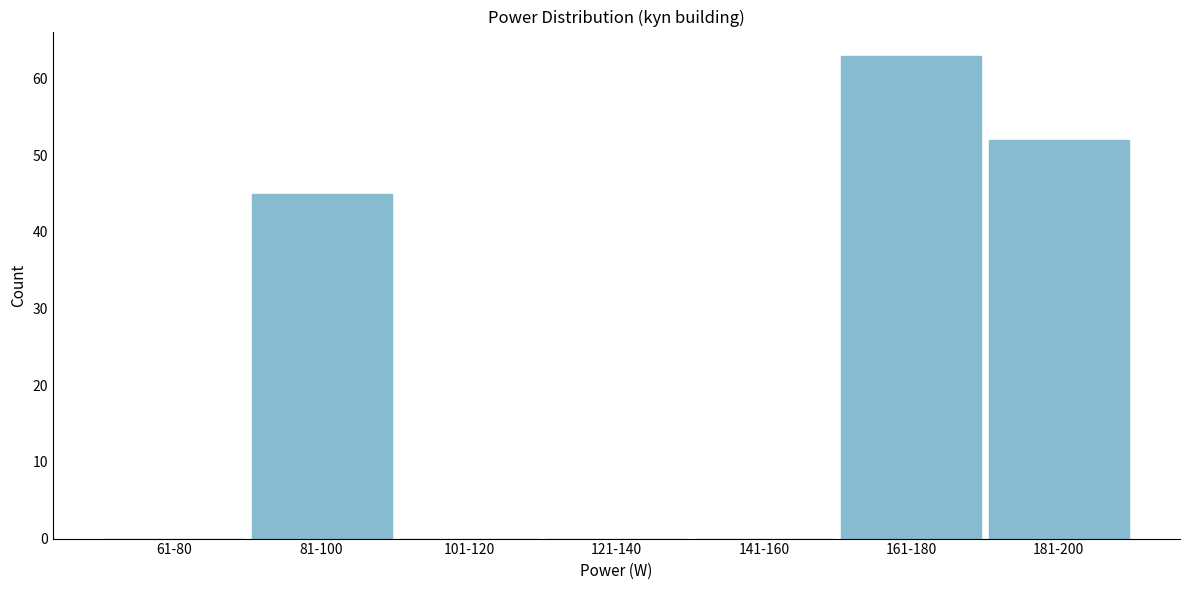

Reading right to left, extract all data points from this chart.

181-200=52	161-180=63	141-160=0	121-140=0	101-120=0	81-100=45	61-80=0